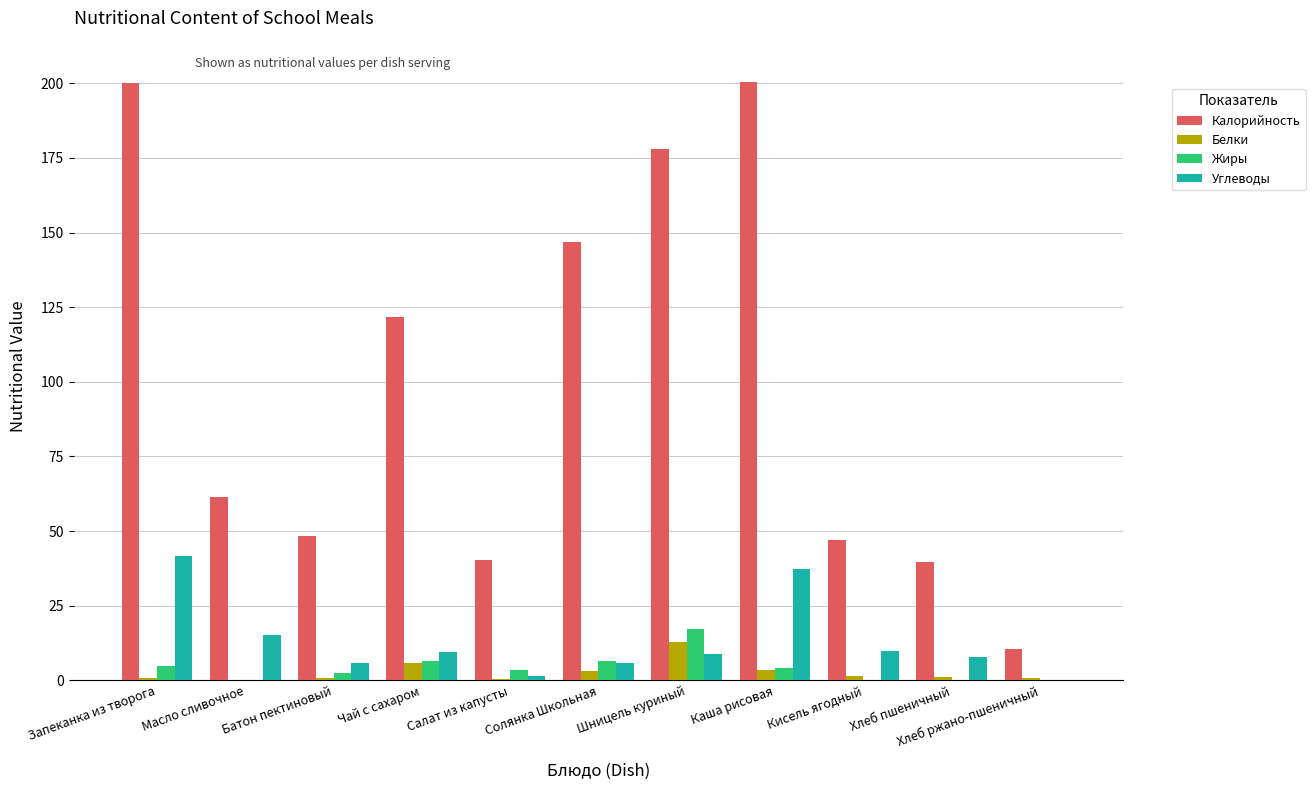

Which series changed the most between Каша рисовая and Кисель ягодный?

Калорийность